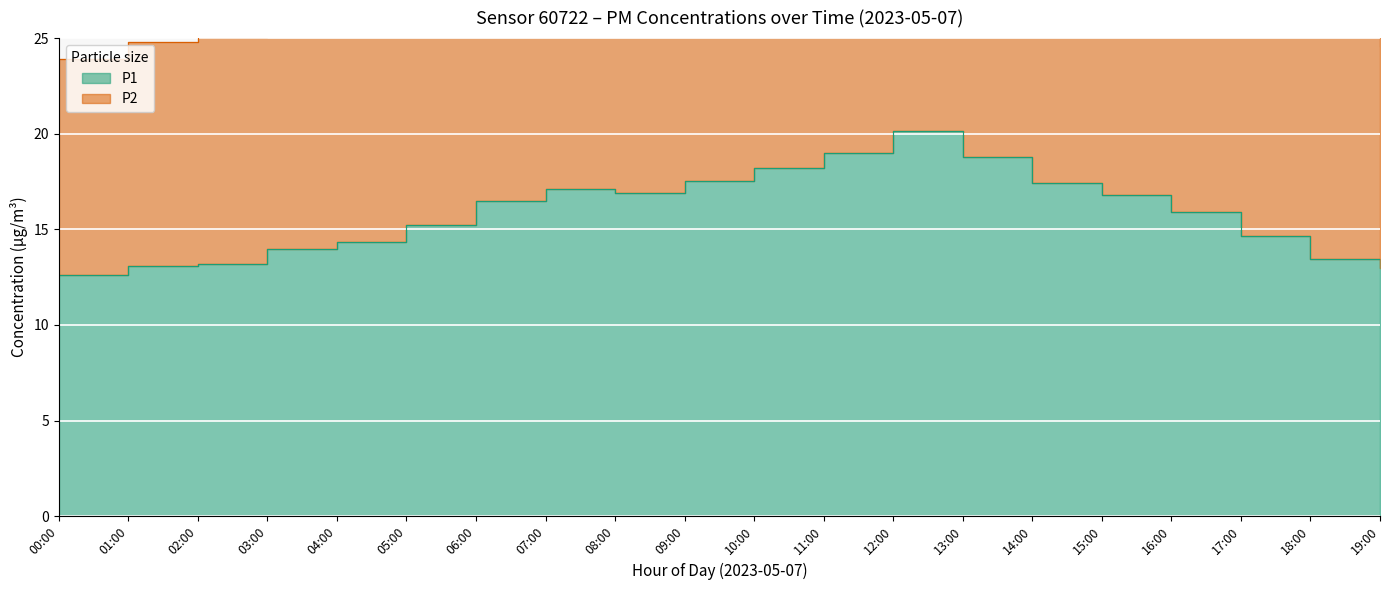

The value of P1 at 06:00 is 29.4. True or false?

False